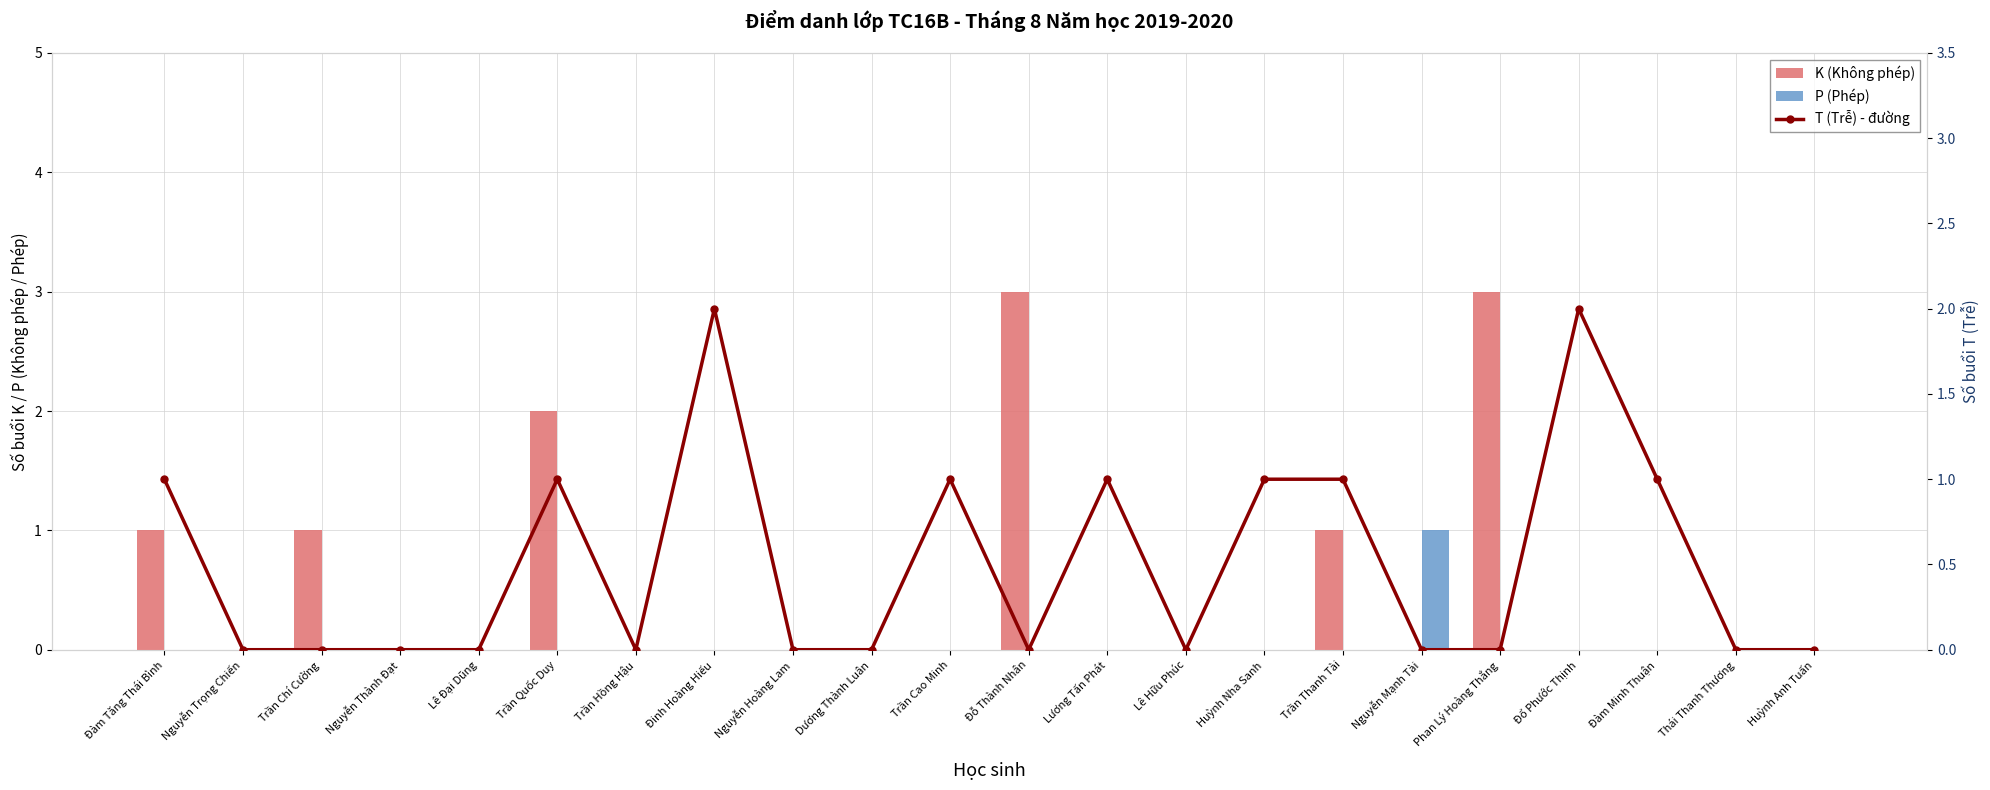

Is the value of P (Phép) at Phan Lý Hoàng Thắng greater than the value of K (Không phép) at Thái Thanh Thương?

No